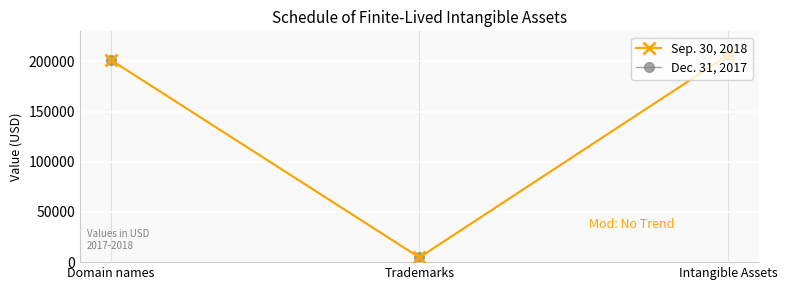

Does the chart have visible grid lines?

Yes